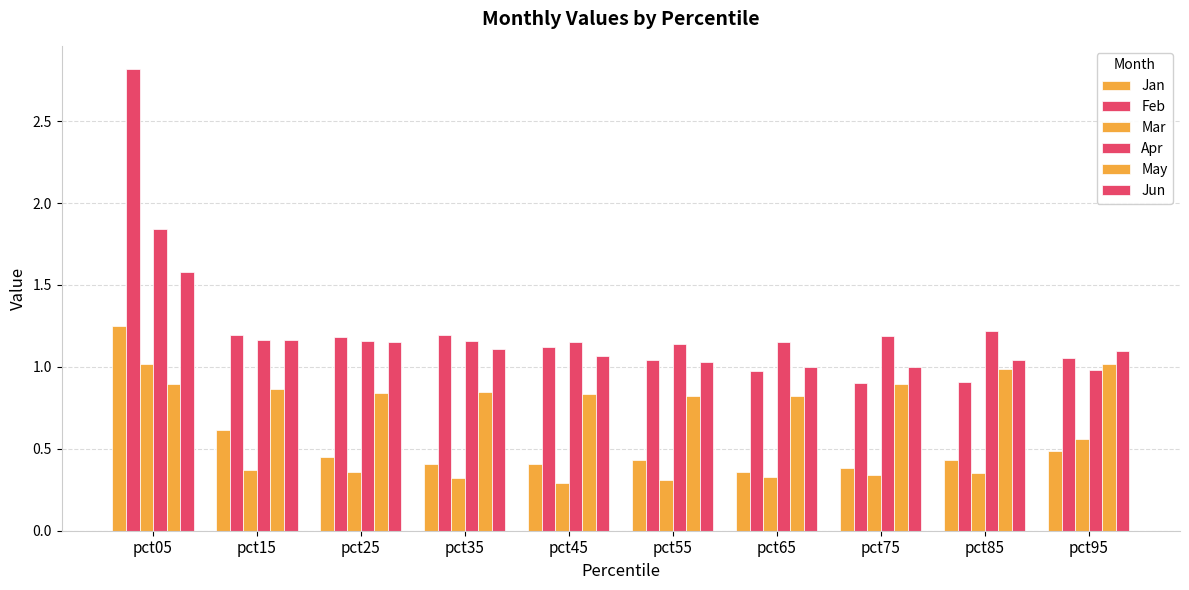

How many distinct data groups are displayed?

6